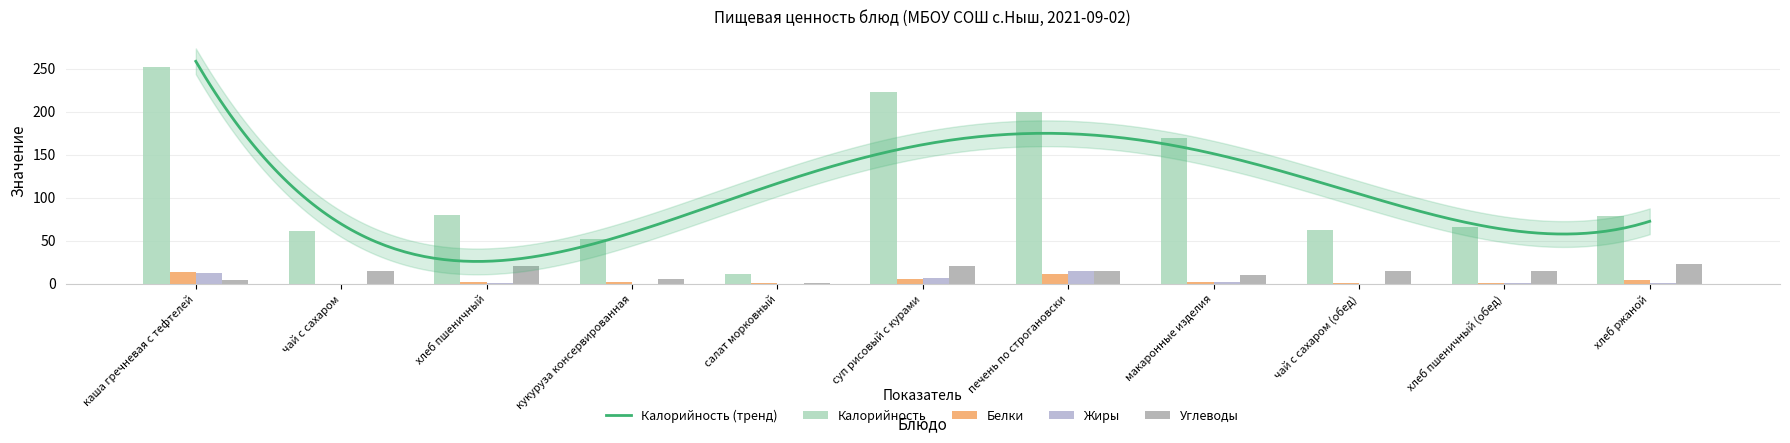

Reading left to right, list all the values displayed in this chart.

Калорийность: 252.3	61.6	80.0	52.0	11.0	223.0	200.1	169.6	62.0	66.0	79.0
Белки: 13.5	0.1	2.0	1.9	0.4	5.9	11.3	1.4	0.3	1.0	4.0
Жиры: 12.8	0.0	0.5	0.1	0.0	7.0	14.9	1.8	0.0	1.0	0.8
Углеводы: 4.3	15.3	20.0	6.0	1.2	20.1	14.7	10.4	14.7	15.0	22.4